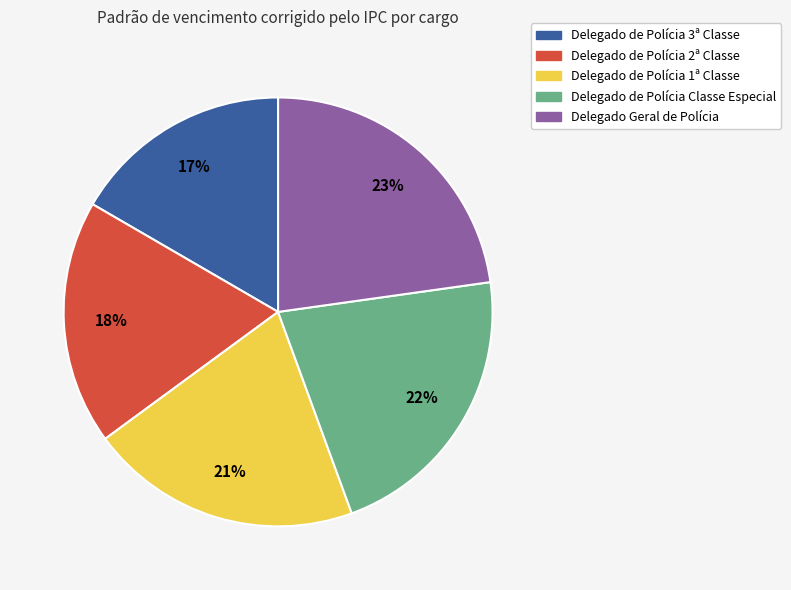

Is there a majority slice in this chart?

No